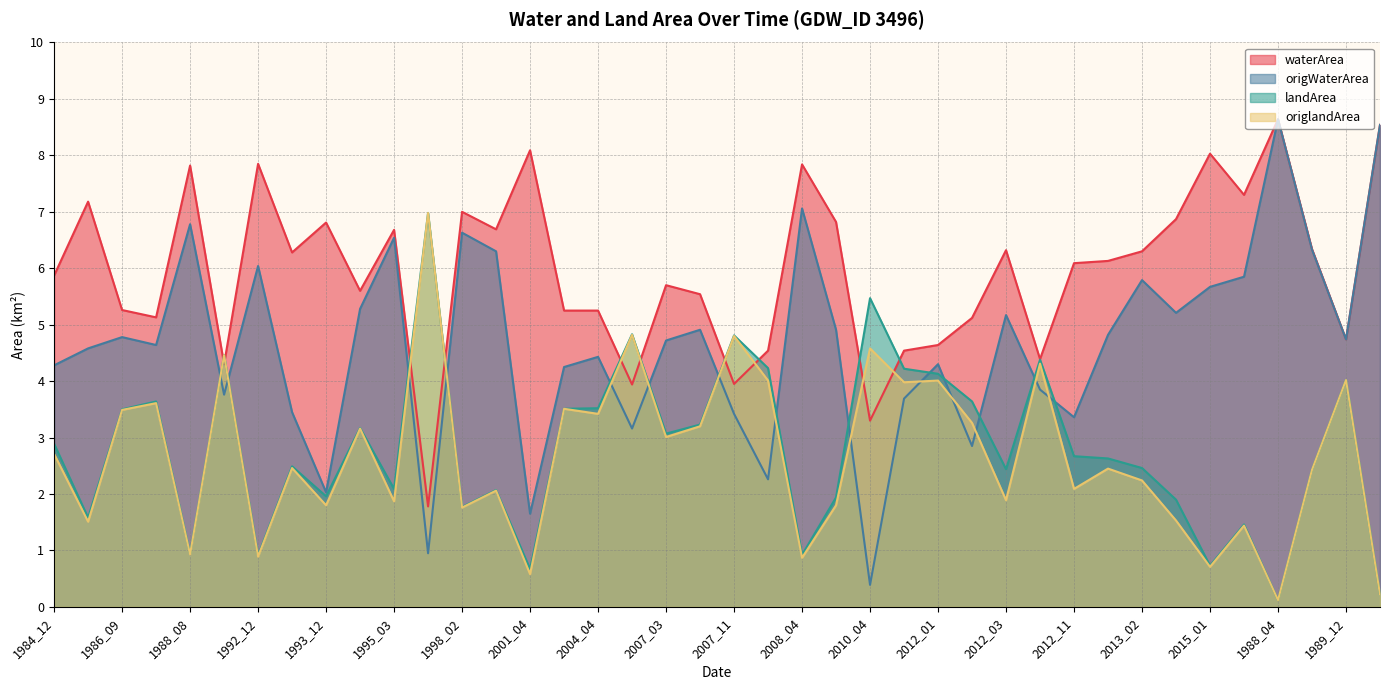

How many lines are shown in the chart?

4